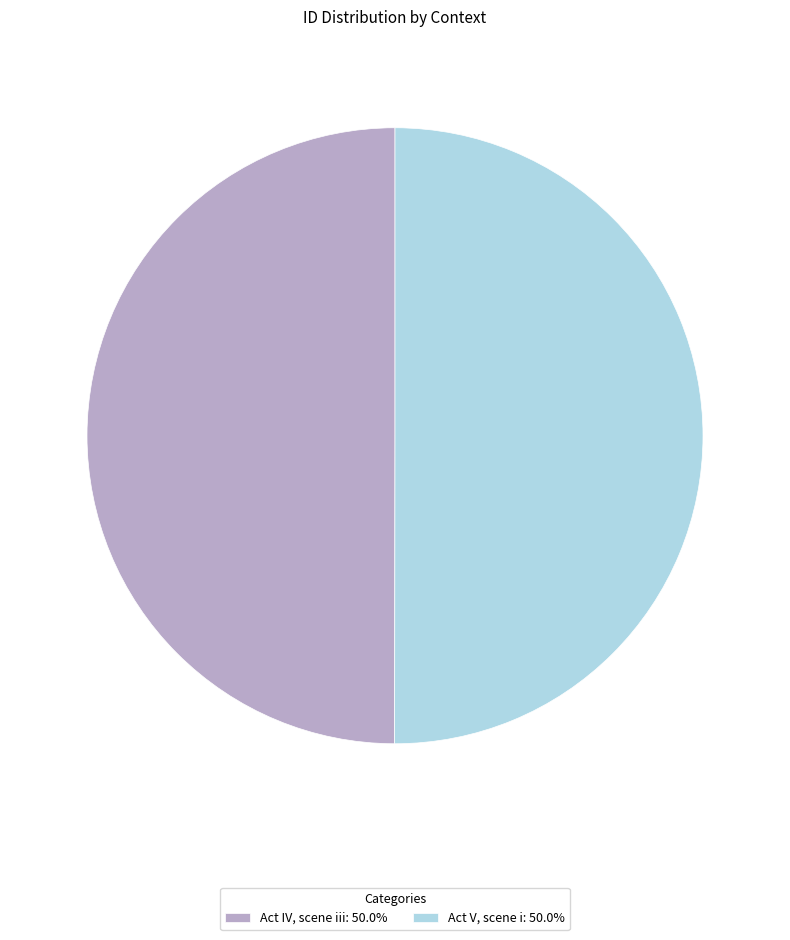

Do Act IV, scene iii: 50.0% and Act V, scene i: 50.0% together represent more than half of the pie?

Yes